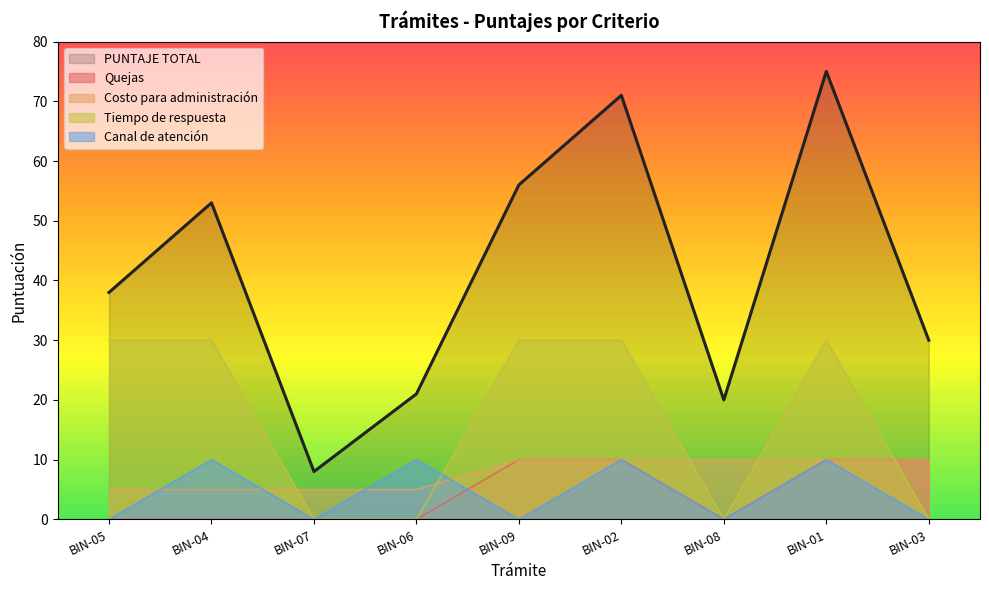

True or false: PUNTAJE TOTAL and Quejas cross at least once.

False